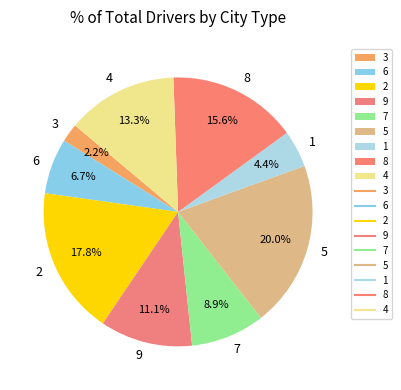

Between 7 and 2, which is larger?

2